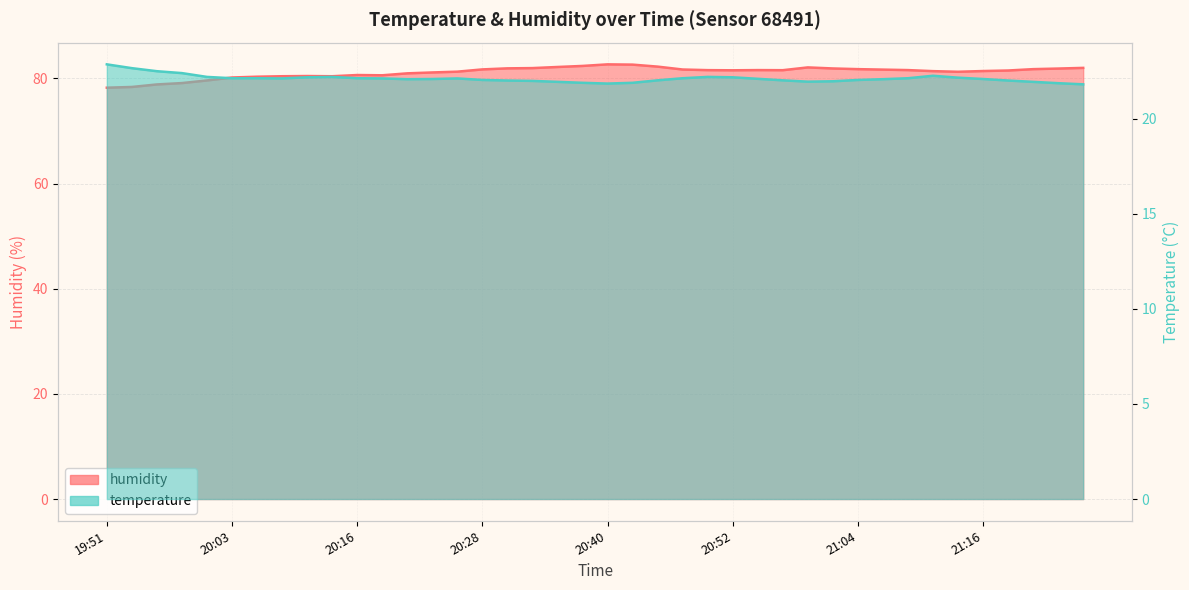

What is the sum of all temperature values?

884.5